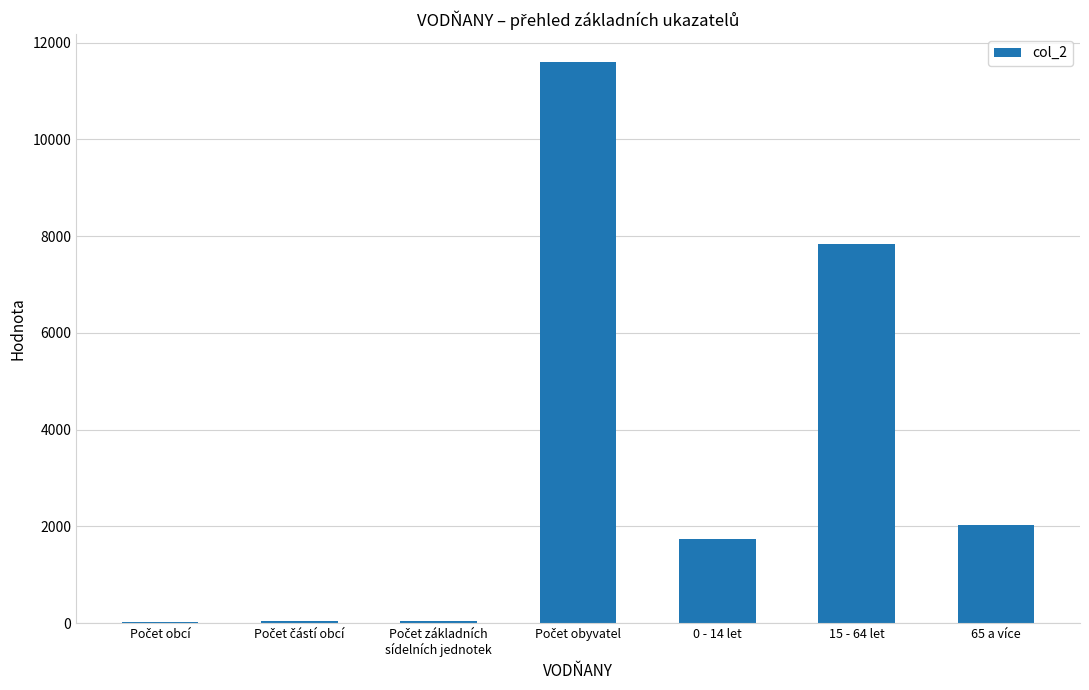

What is the greatest value displayed?

11601